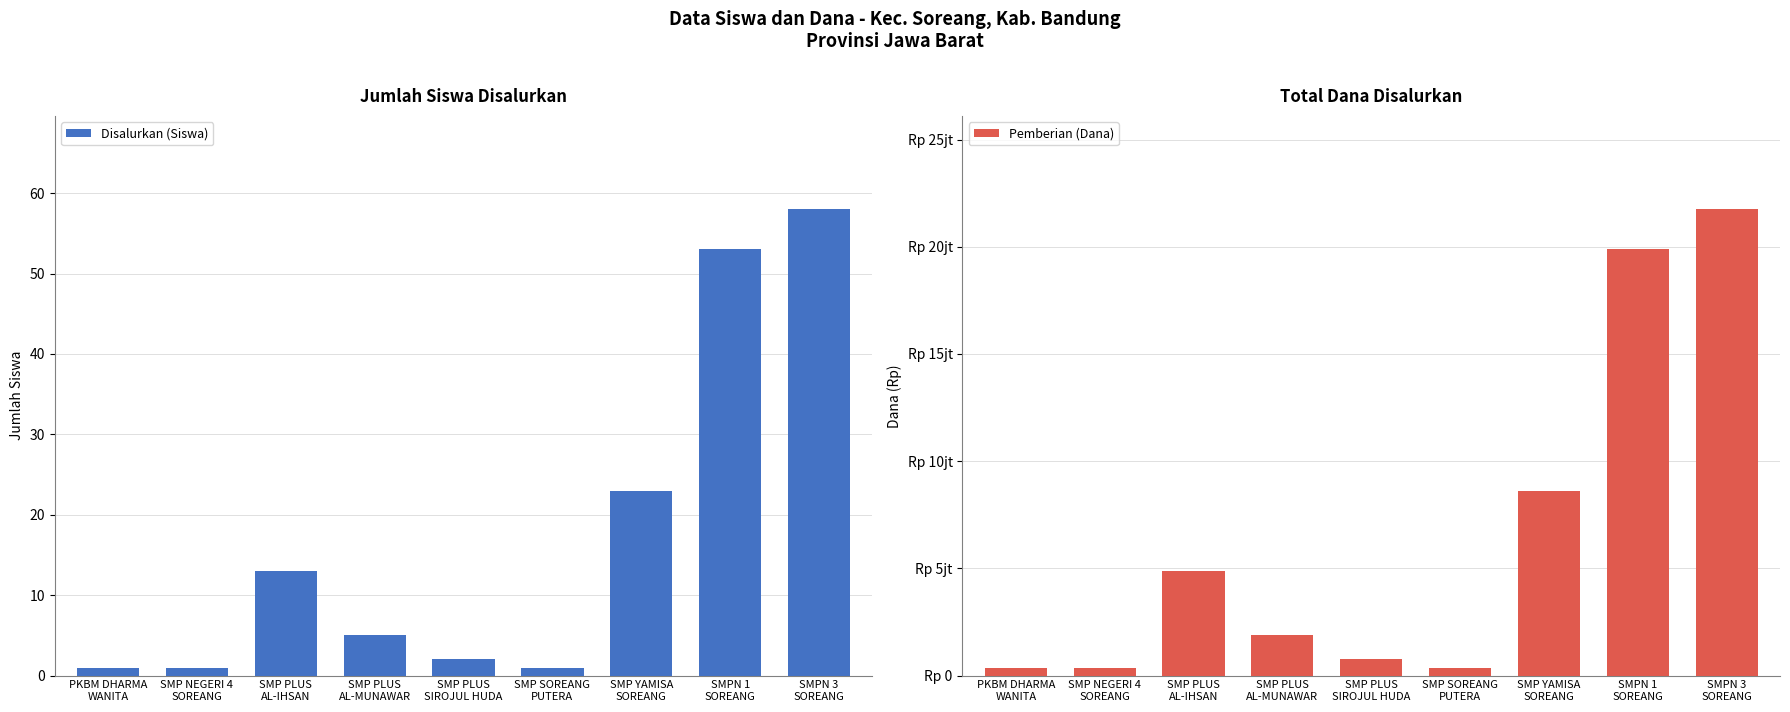

Is it true that Disalurkan (Siswa) equals 23 at SMP YAMISA
SOREANG?

True